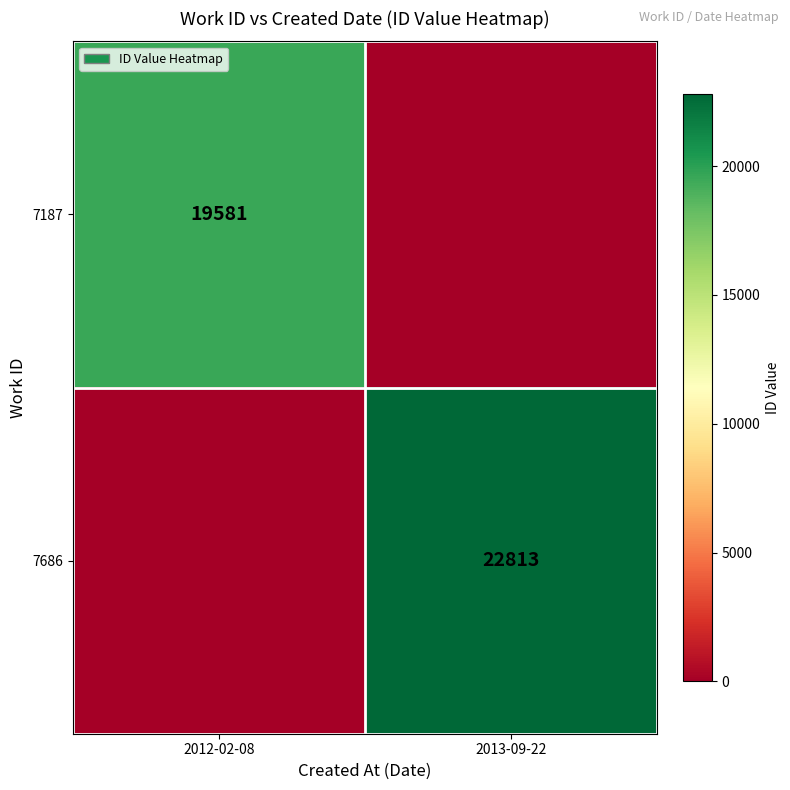

Is it true that 7686 equals 35601 at 2013-09-22?

False